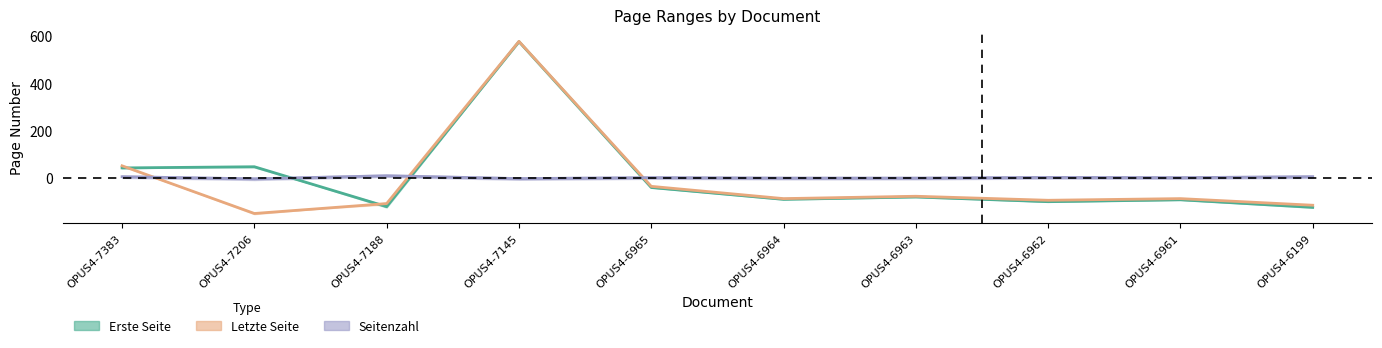

Which series ends up on top after the final intersection of Erste Seite and Letzte Seite?

Letzte Seite